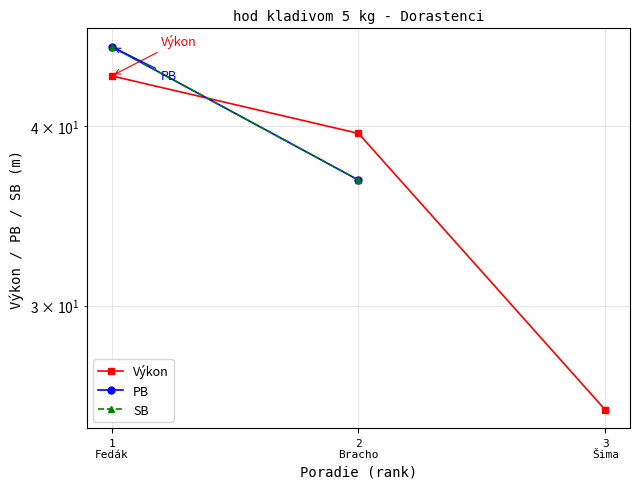

What position from the right is 2
Bracho?

2